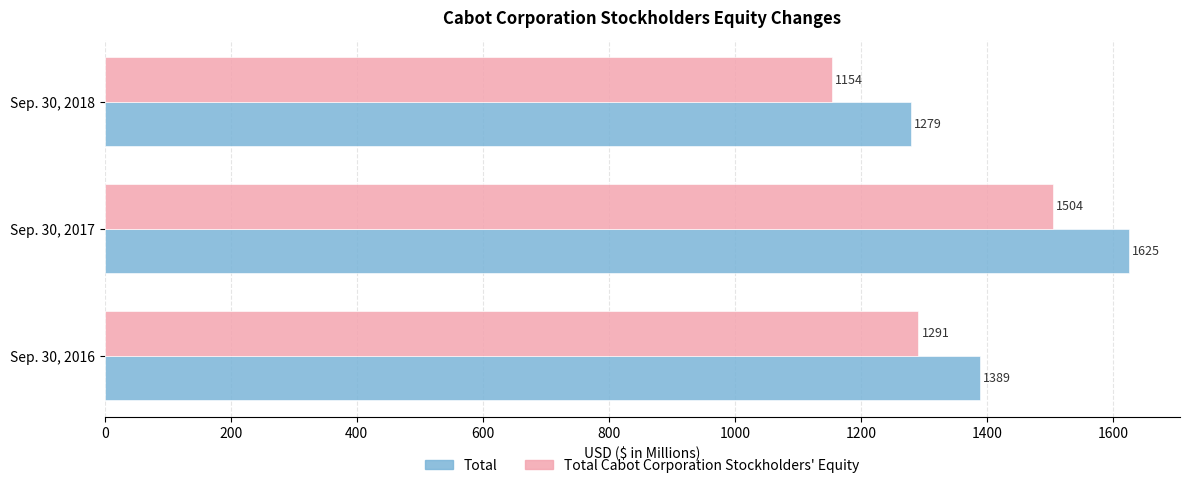

What is the spread (max minus min) of values at Sep. 30, 2016?

98